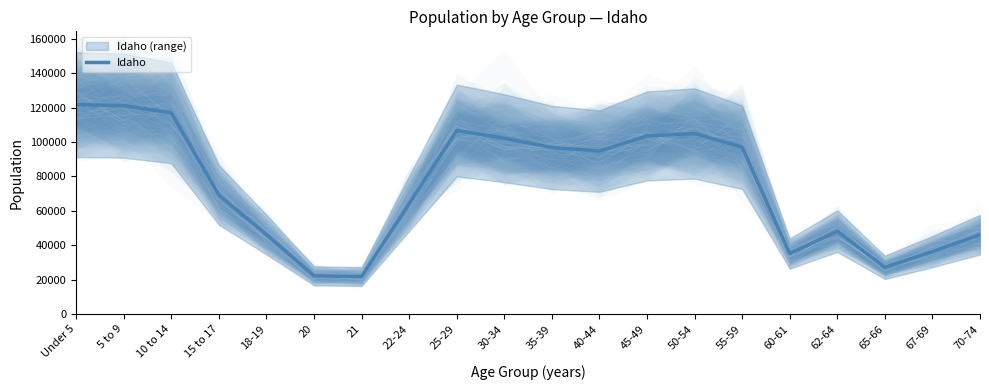

What is the difference between the values at 30-34 and 45-49?

1329